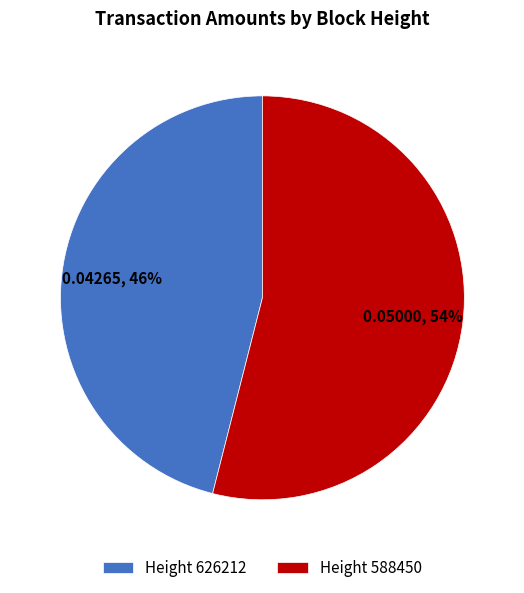

How many slices are in this pie chart?

2